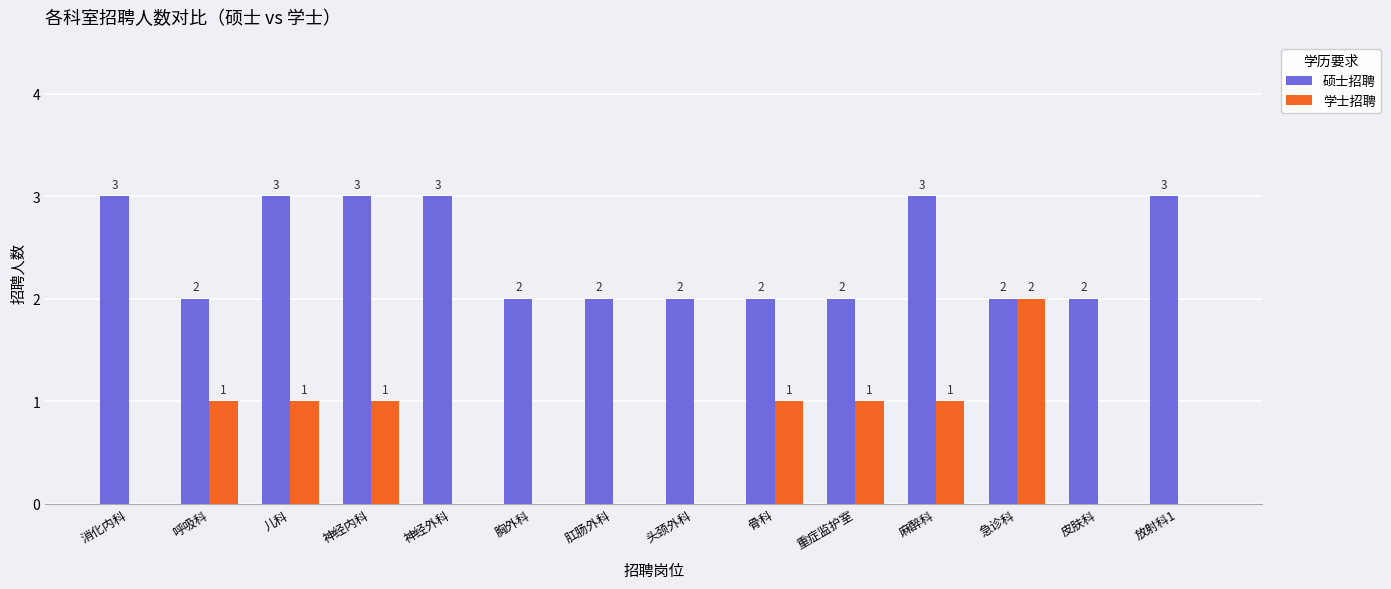

At which label does 学士招聘 reach its peak?

急诊科